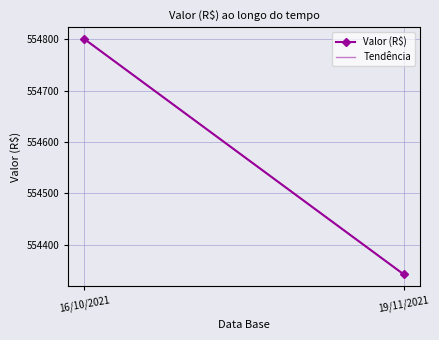

Reading right to left, extract all data points from this chart.

554342.4	554800.0